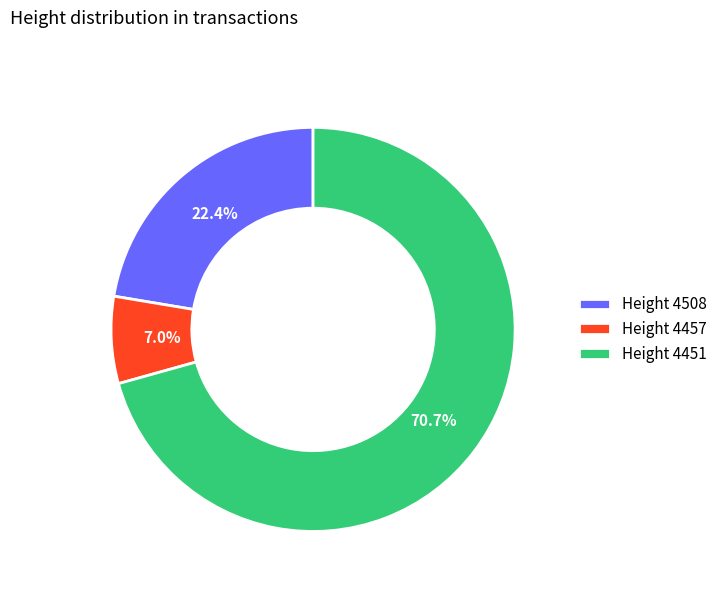

What is the largest slice in the pie chart?

Height 4451